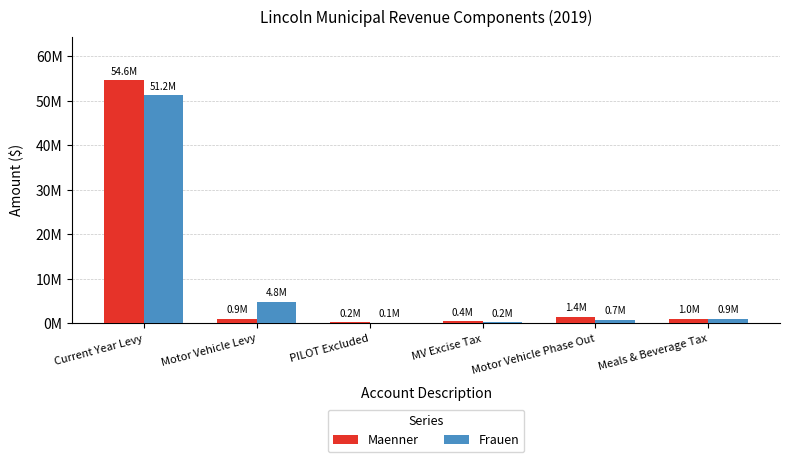

What are all the series names shown in the legend?

Maenner, Frauen